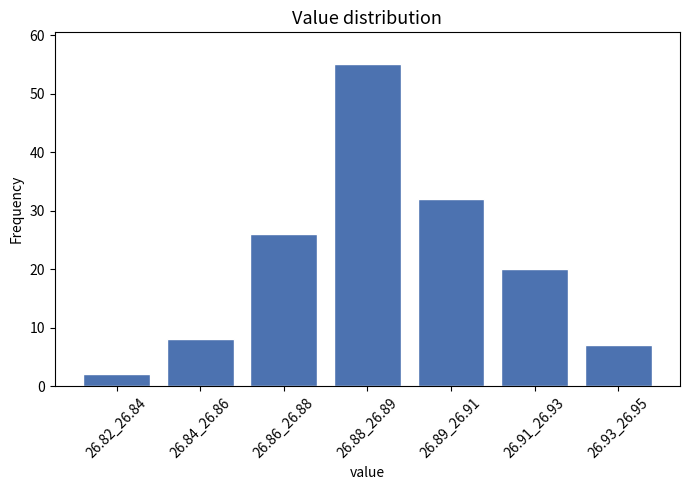

Reading left to right, list all the values displayed in this chart.

26.82_26.84=2	26.84_26.86=8	26.86_26.88=26	26.88_26.89=55	26.89_26.91=32	26.91_26.93=20	26.93_26.95=7